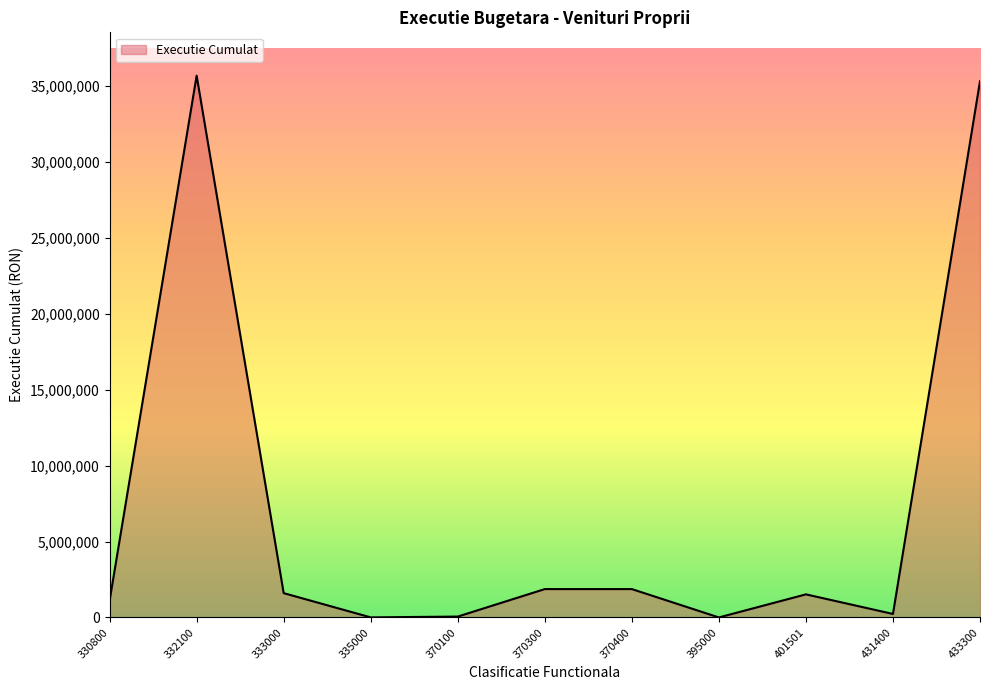

What is the difference between the maximum and minimum values?

35661001.9